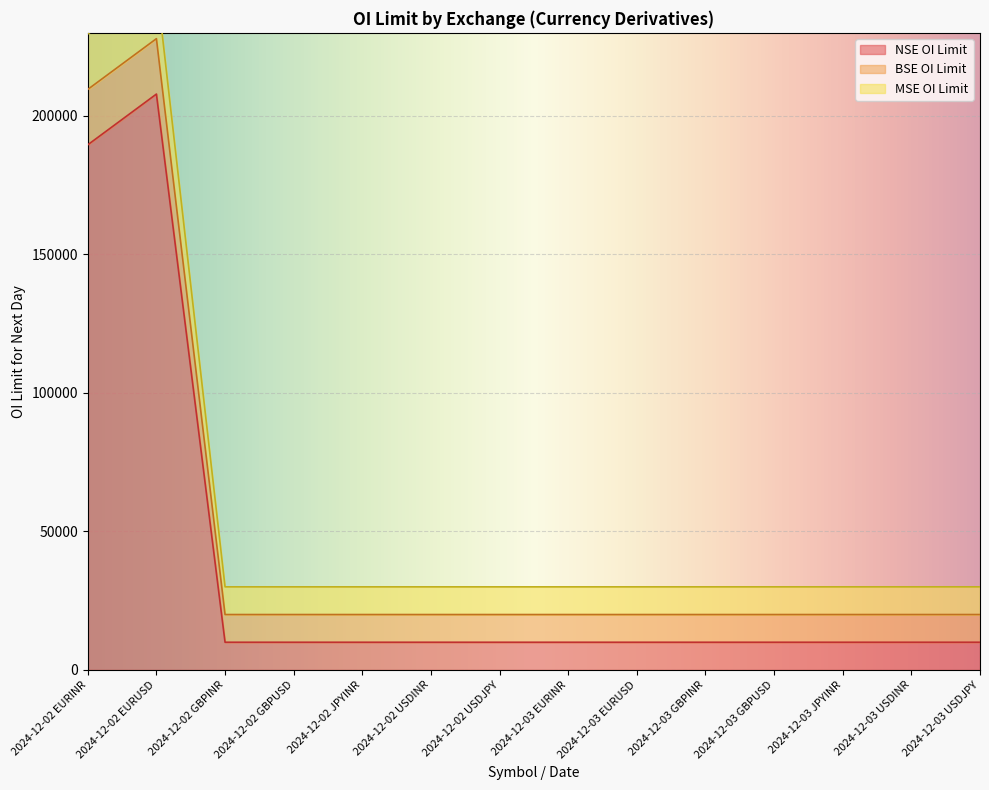

Which category has the lowest value in the NSE OI Limit series?

2024-12-02 GBPINR